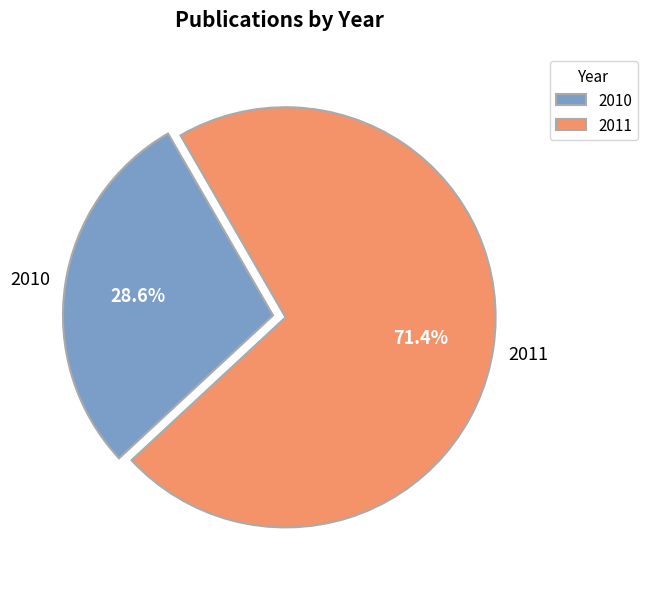

Which slice is the largest?

2011